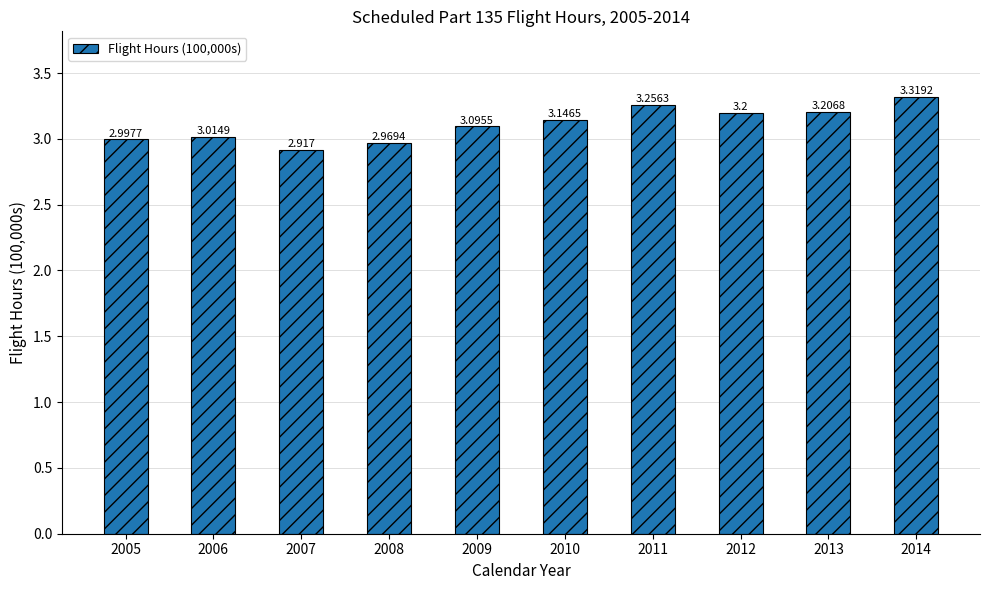

How many data points are above 3?

7